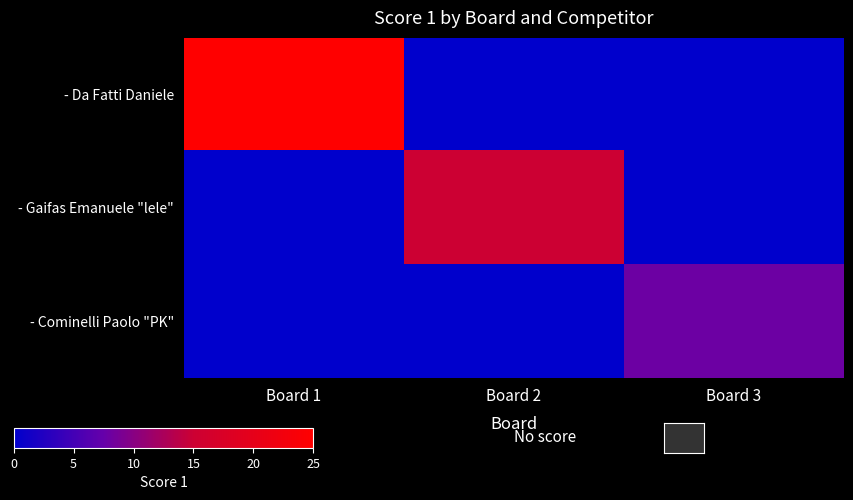

What is the total value across all series at Board 1?

25